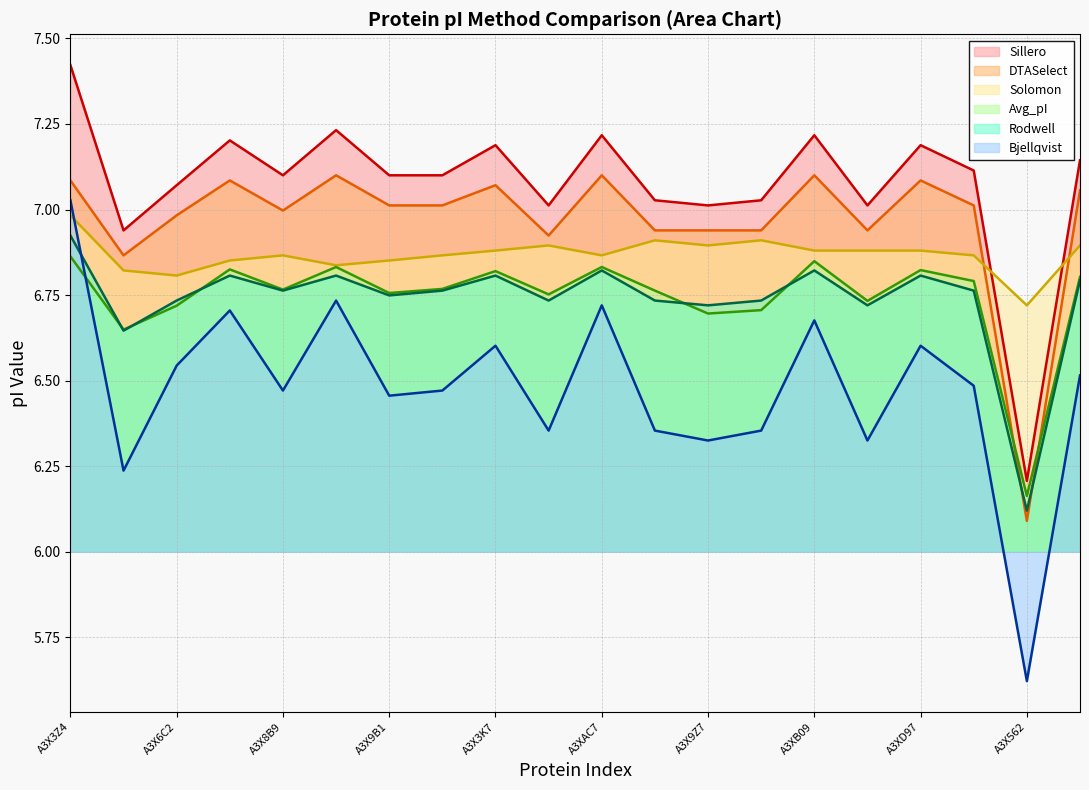

What is the maximum value shown in the chart?

7.4